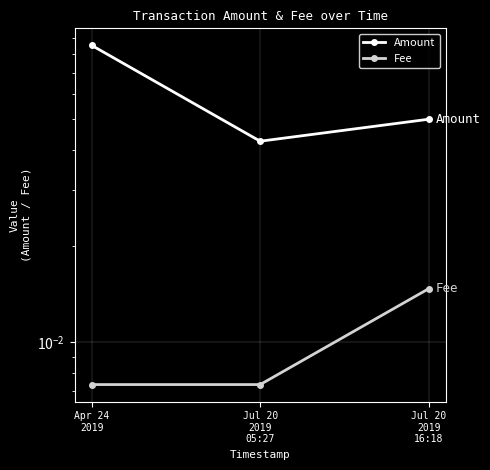

Does the chart display data point markers on the line(s)?

Yes